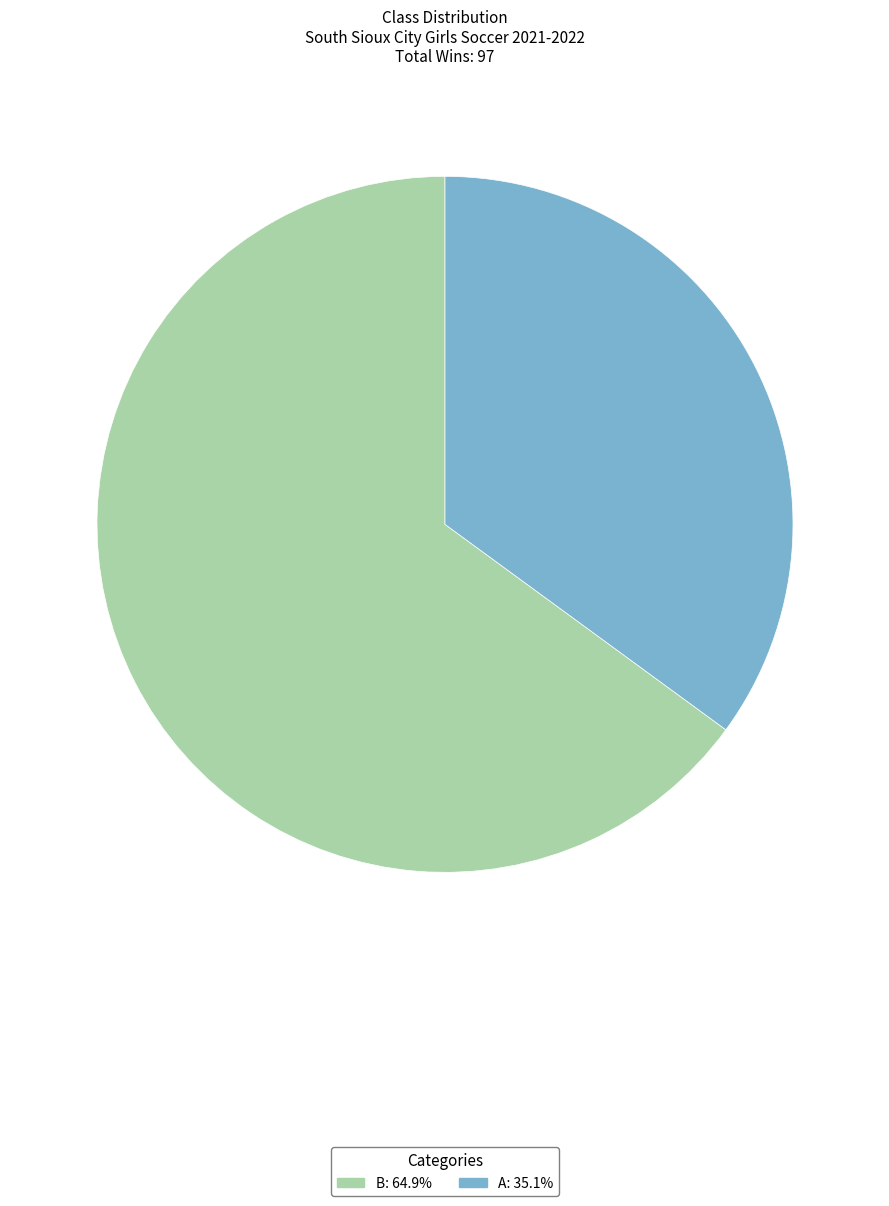

Do B and A together represent more than half of the pie?

Yes